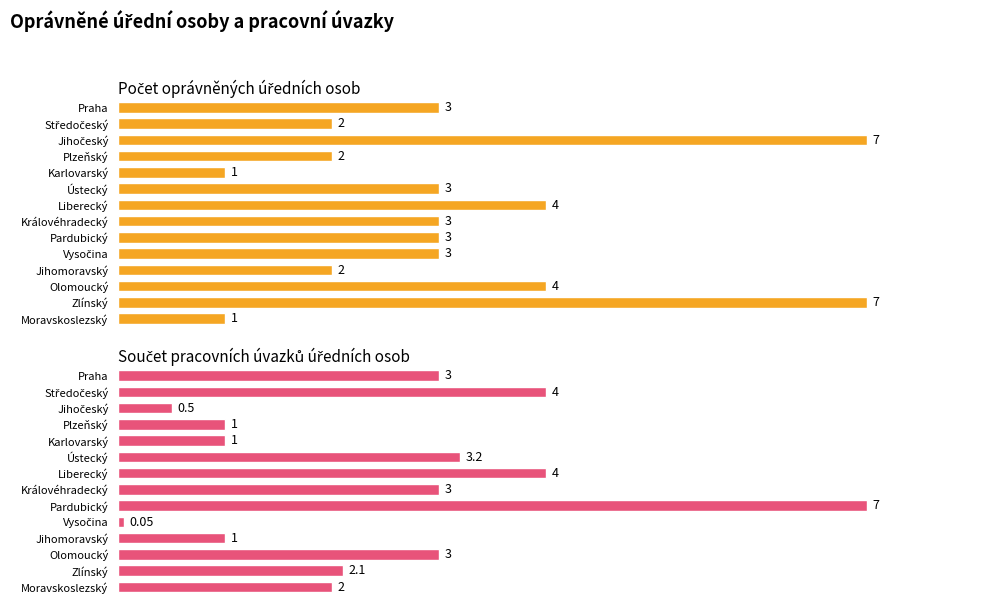

What is the value of the Počet oprávněných úředních osob bar at the 2nd from the left?

2.0